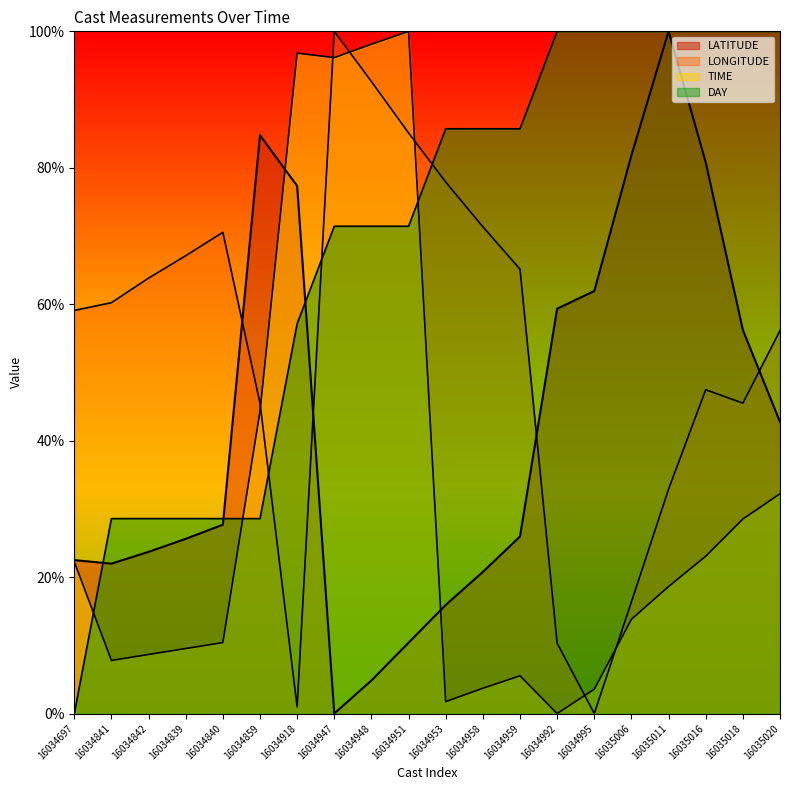

At 16034953, list the series in order from largest to smallest.

DAY, LONGITUDE, LATITUDE, TIME